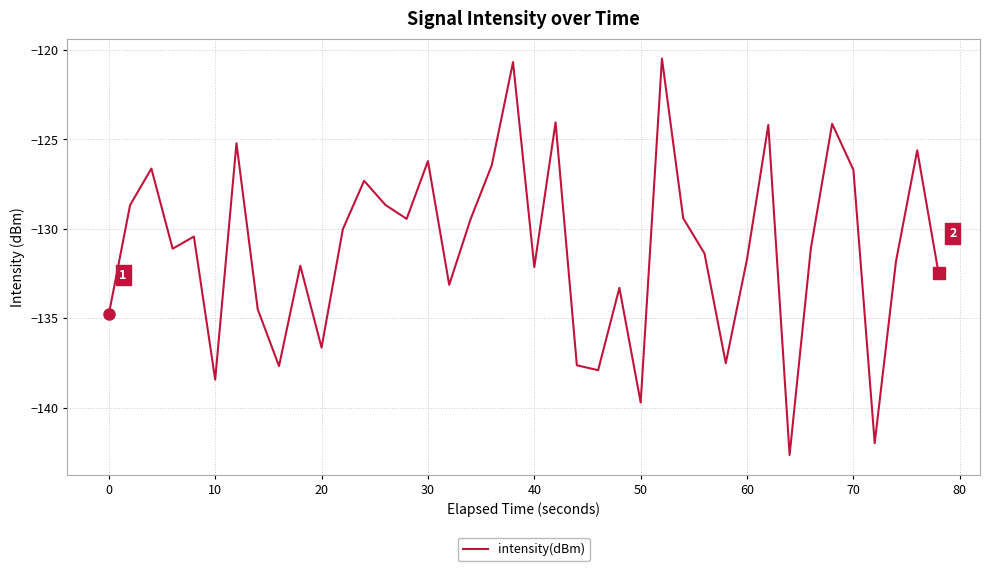

What is the difference between the maximum and minimum values?

22.2